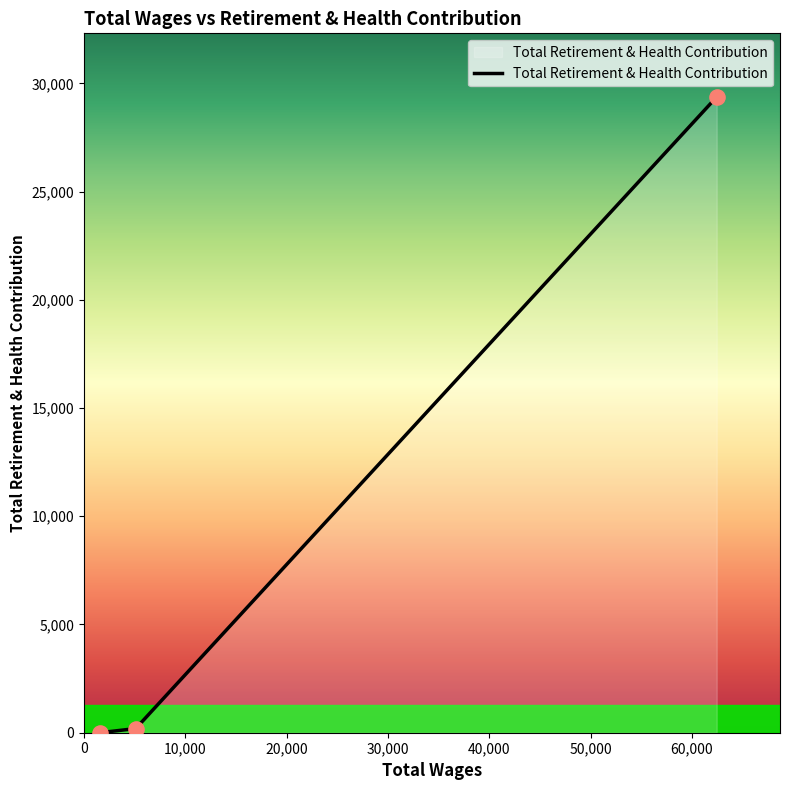

What is the average value?

9854